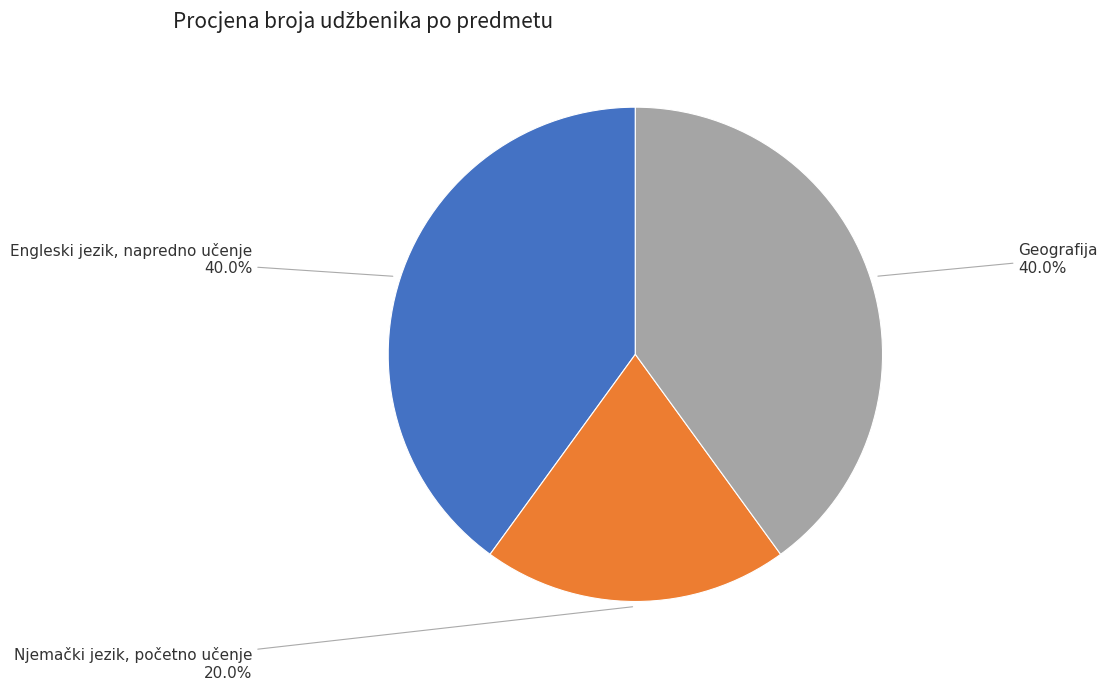

Is there a majority slice in this chart?

No